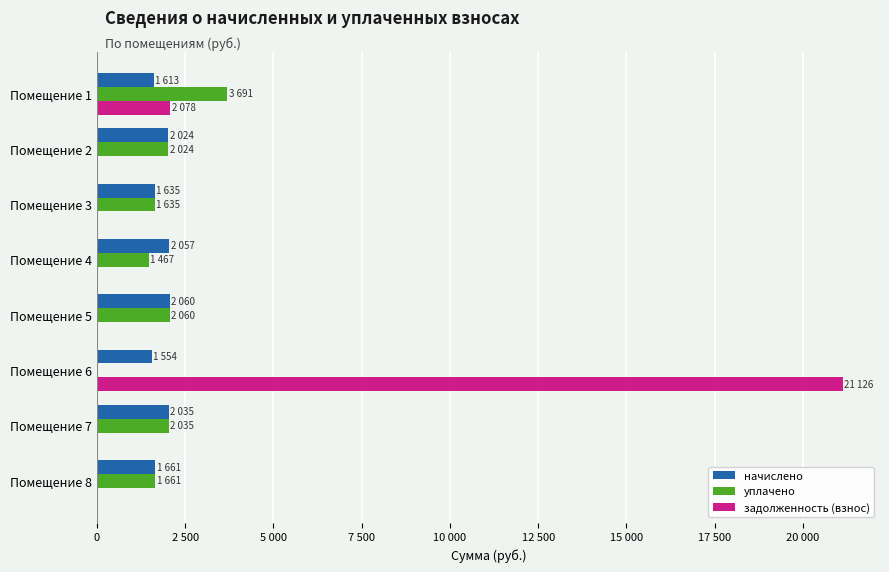

What are all the series names shown in the legend?

начислено, уплачено, задолженность (взнос)